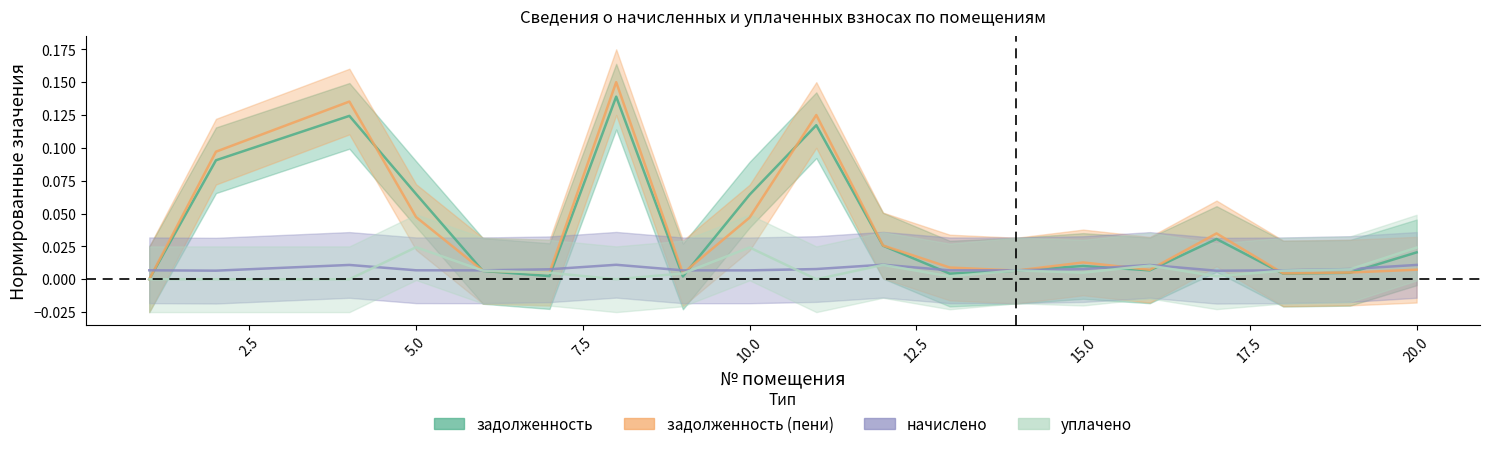

Is it true that задолженность (пени) equals 0.0 at 6?

False